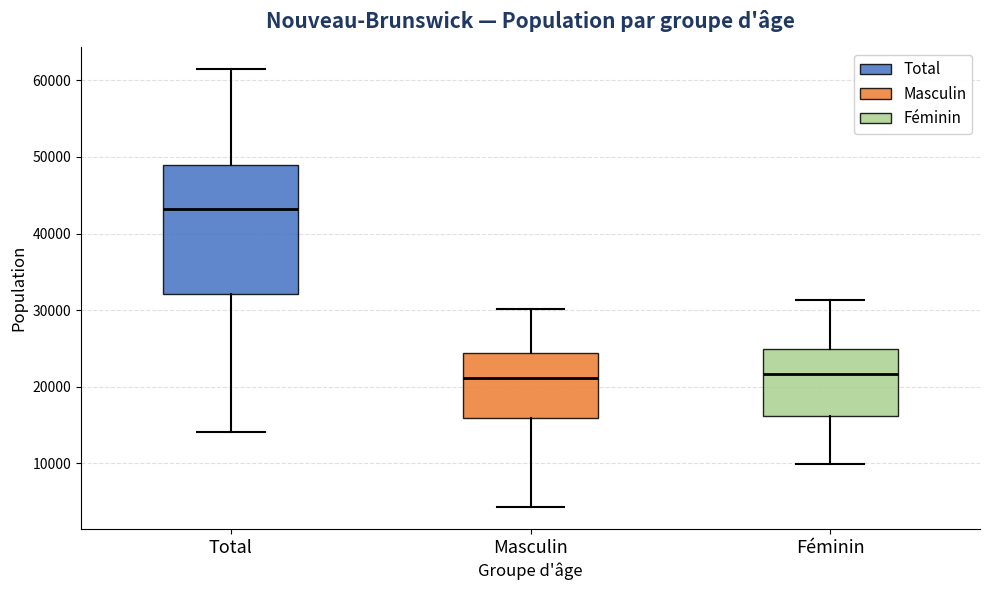

Which box's median line is the highest?

Total